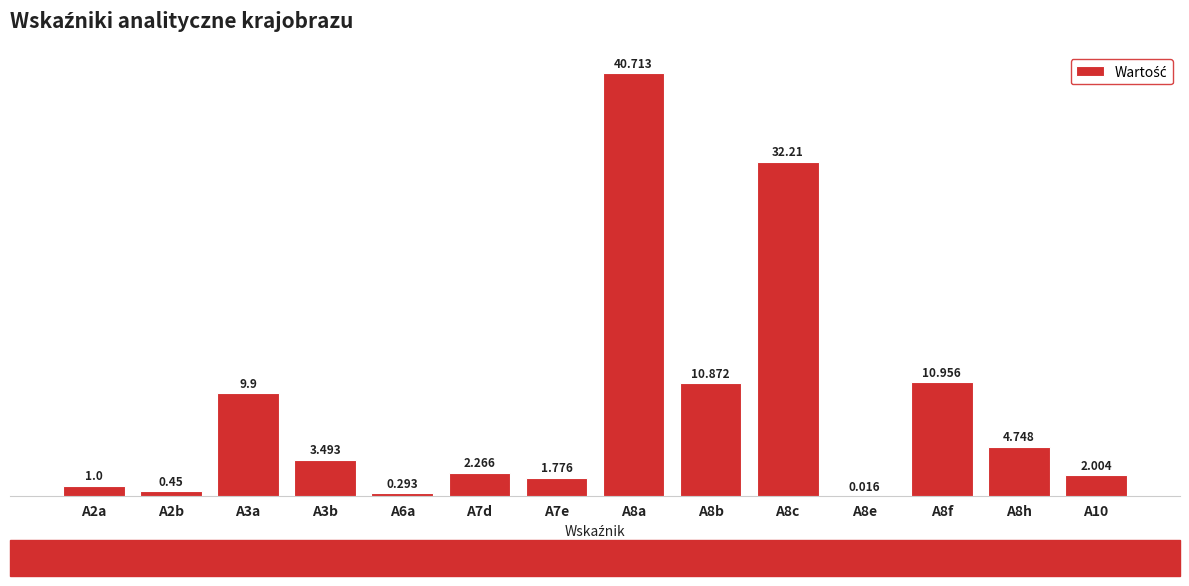

Between A3b and A8b, which is larger?

A8b